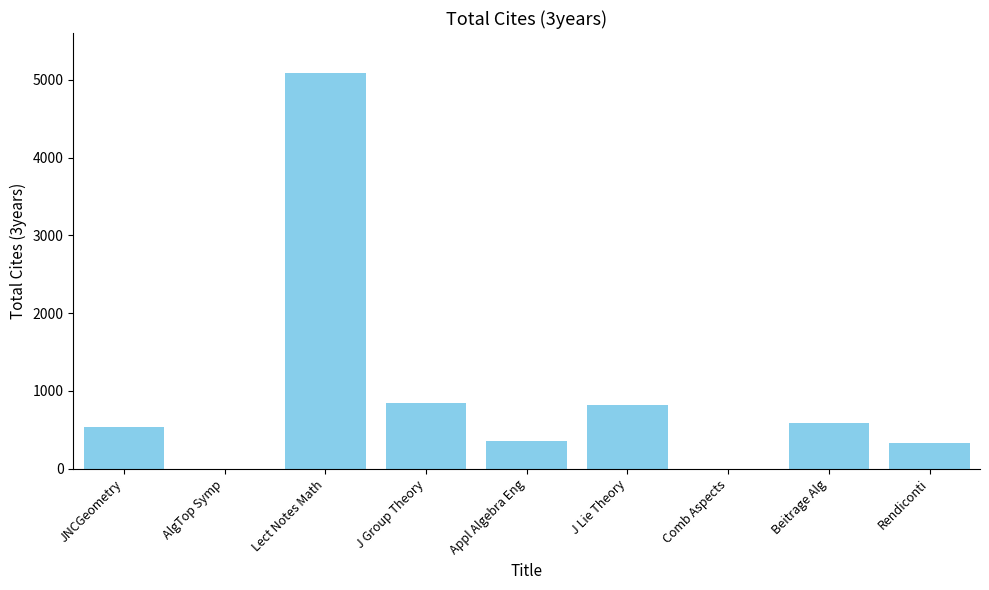

Which has a higher value, Comb Aspects or Beitrage Alg?

Beitrage Alg